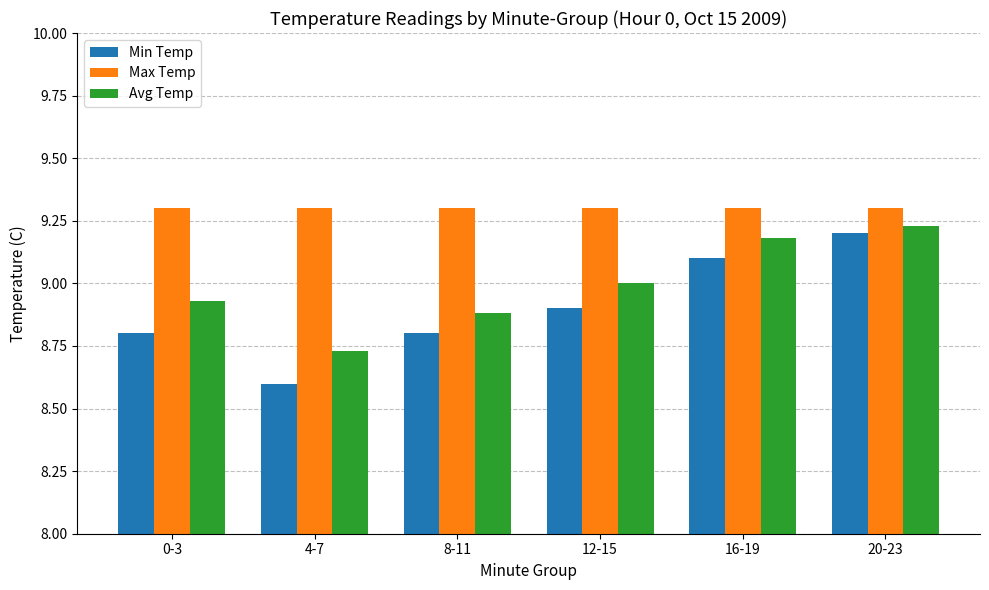

Rank the series by their average value, from lowest to highest.

Min Temp, Avg Temp, Max Temp